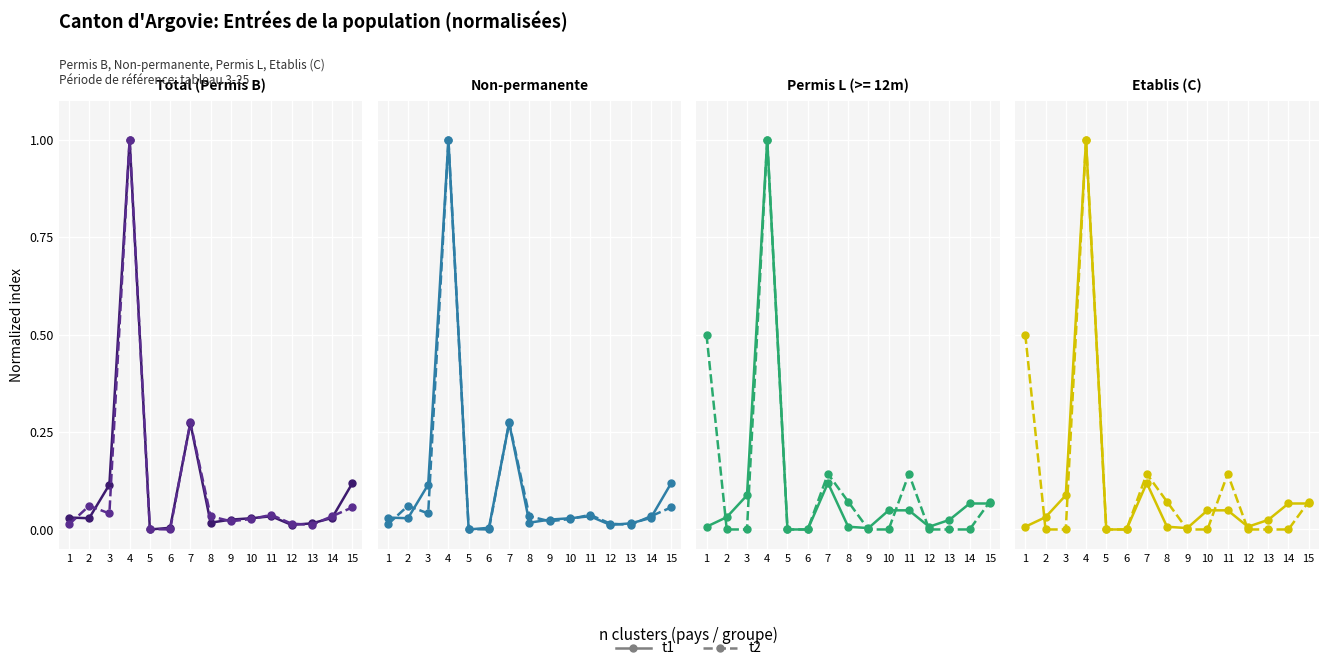

Rank the series by their average value, from highest to lowest.

t2, t1